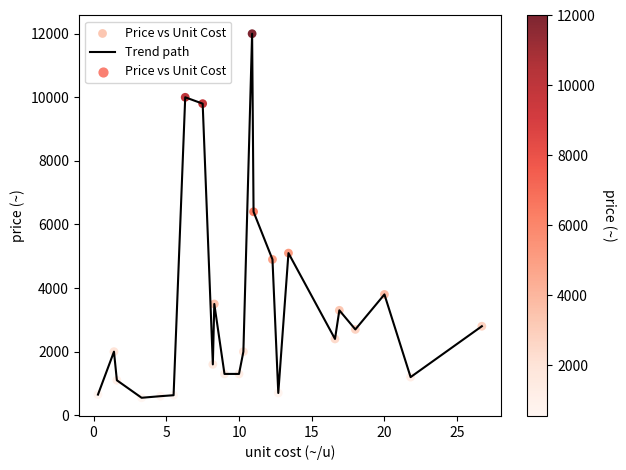

What is the smallest value displayed?

550